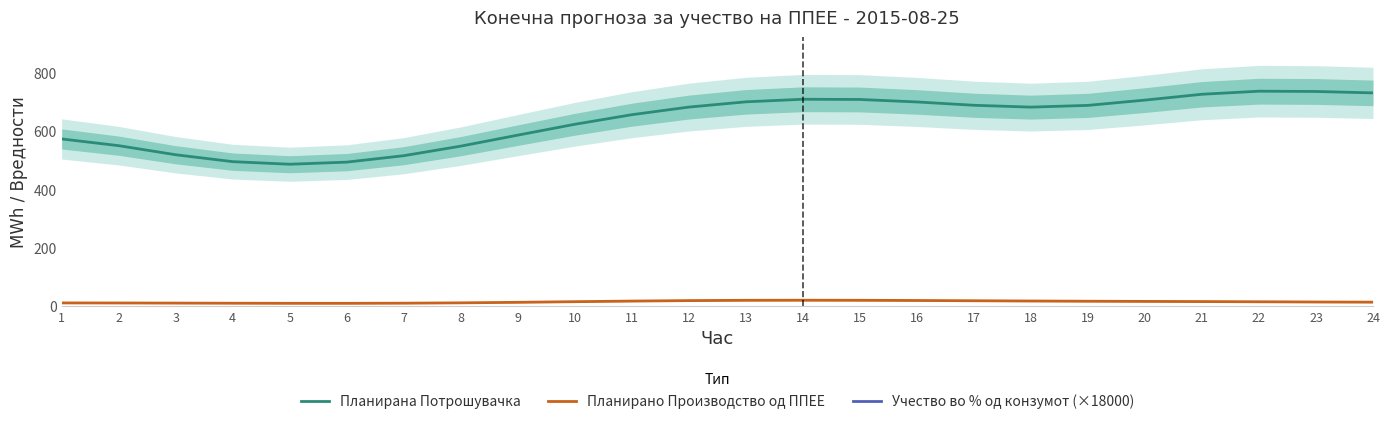

In Планирана Потрошувачка, how many points are lower than both neighbors (excluding endpoints)?

2